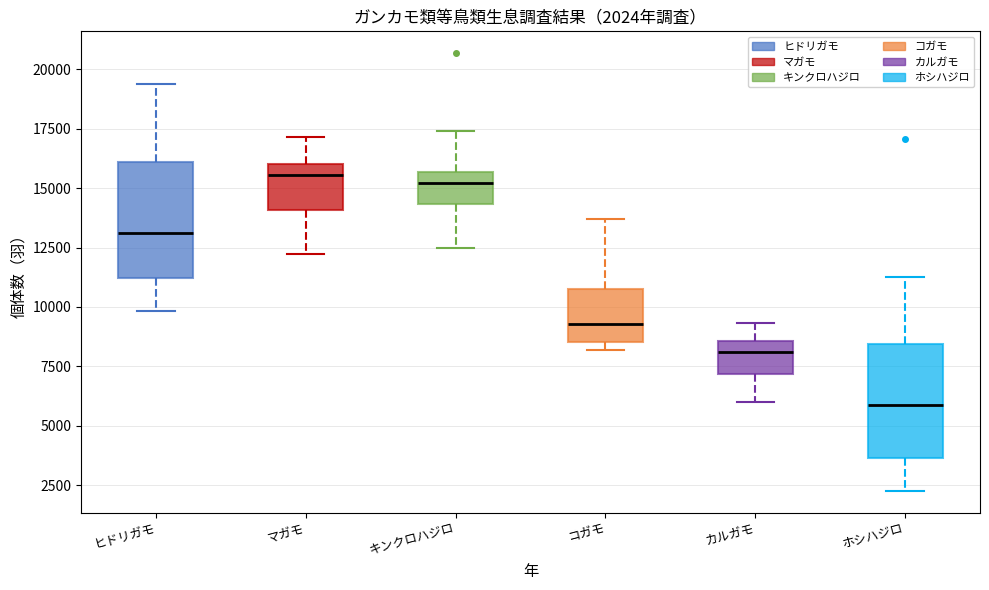

Which box's median line is the lowest?

ホシハジロ